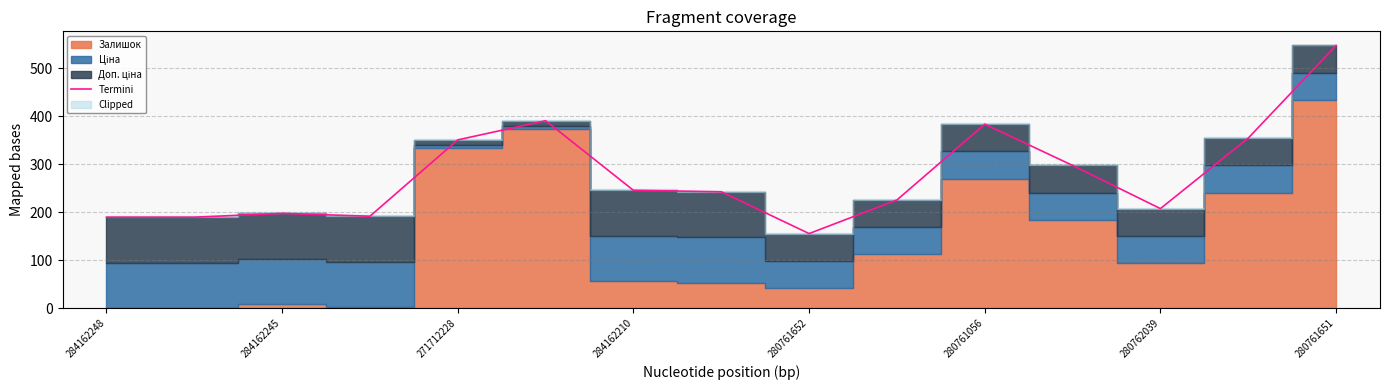

Which category has the highest value in the Termini series?

280761651